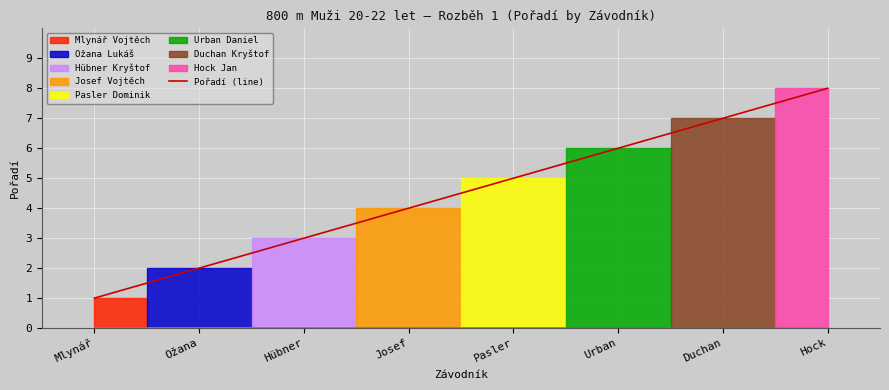

What is the label of the 2nd point from the left?

Ožana